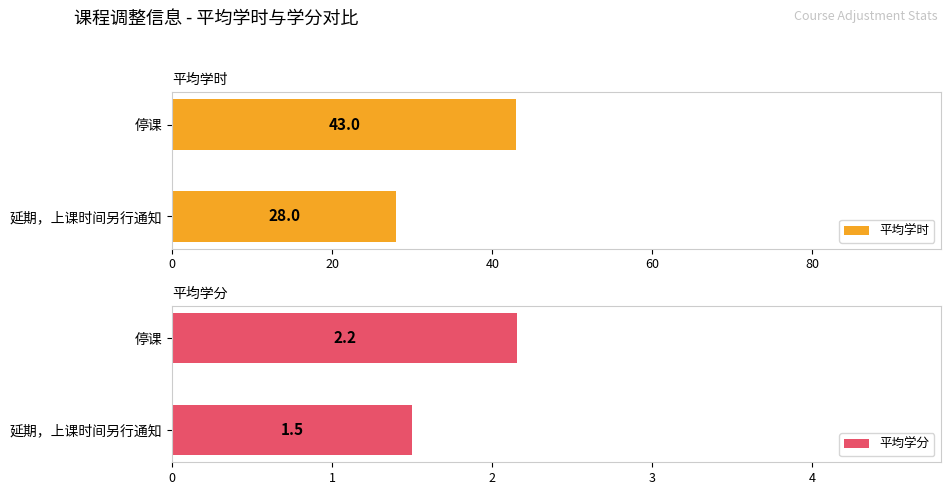

How many bars are there in total?

4